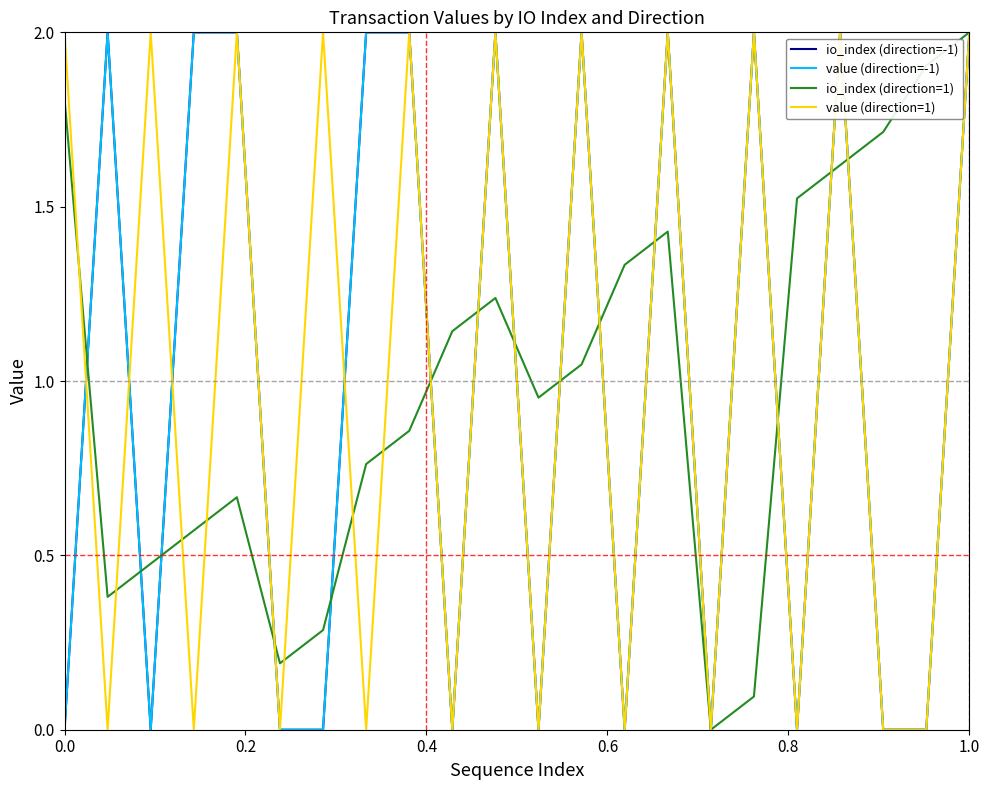

Which series has the largest total across all categories?

io_index (direction=-1)